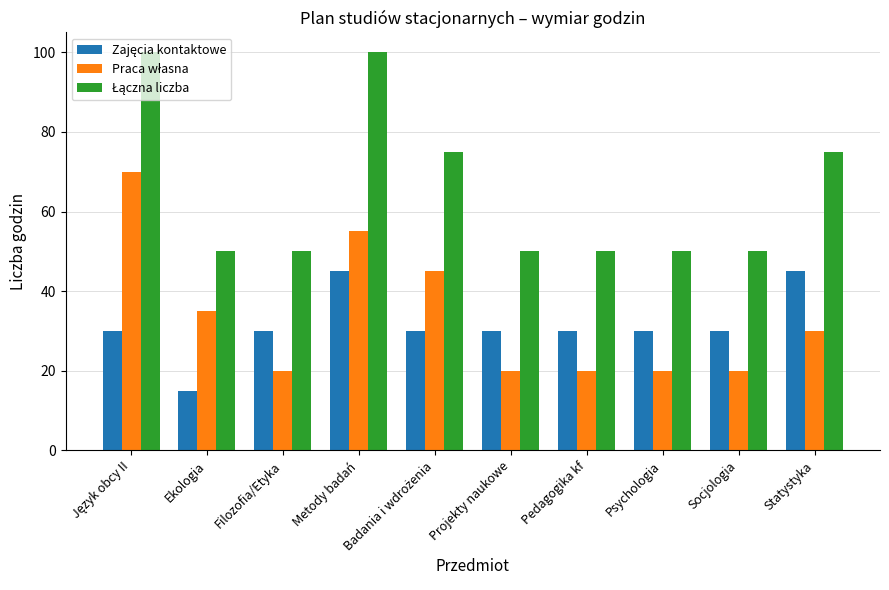

What is the minimum value shown in the chart?

15